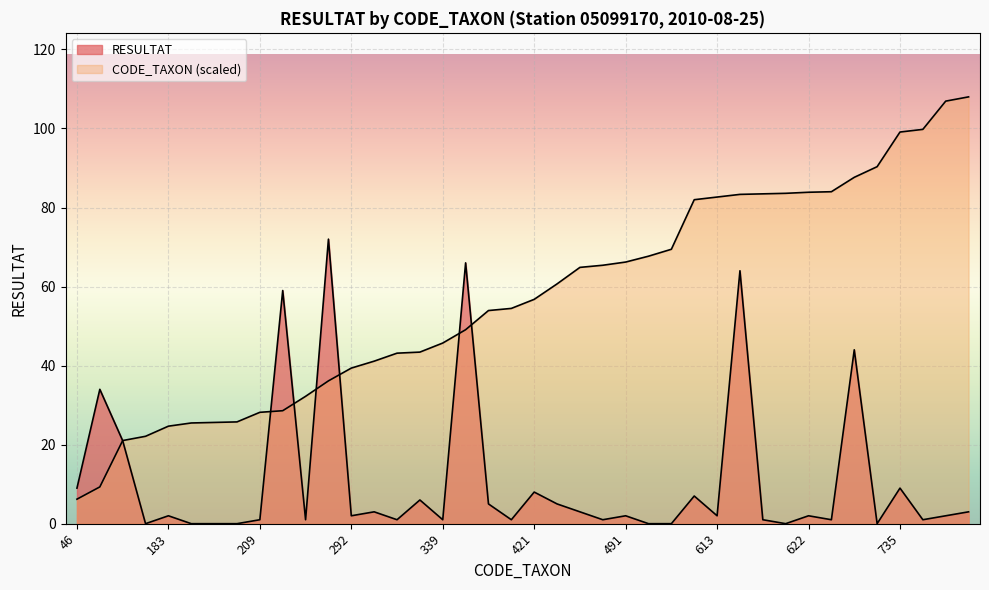

What is the minimum value for CODE_TAXON?

6.2